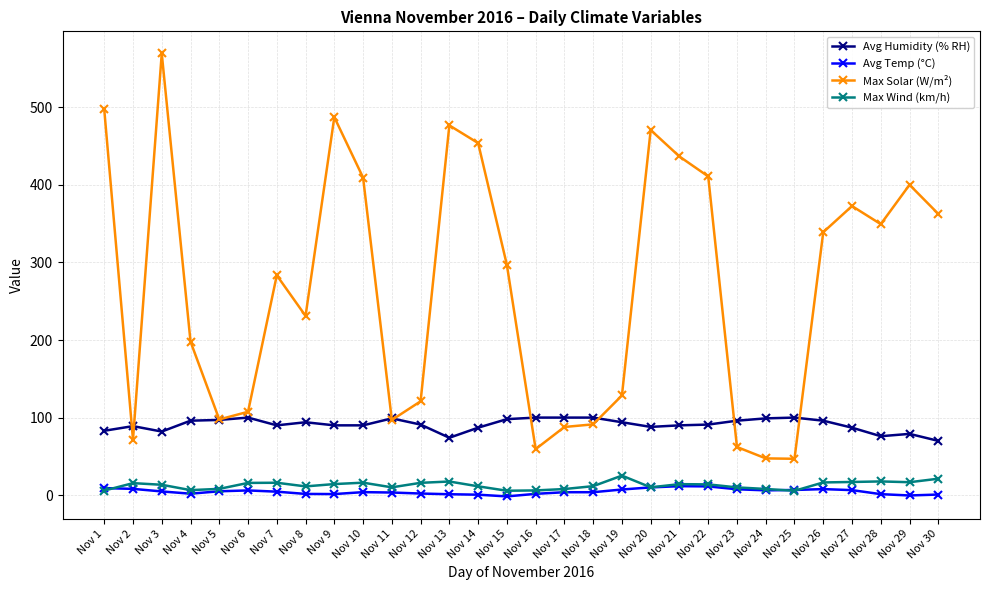

Is the value of Max Solar (W/m²) at Nov 29 greater than the value of Max Wind (km/h) at Nov 15?

Yes